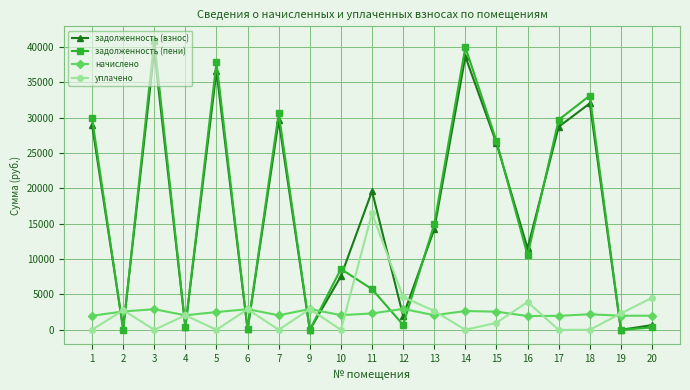

Which series has the largest range (max minus min)?

задолженность (пени)